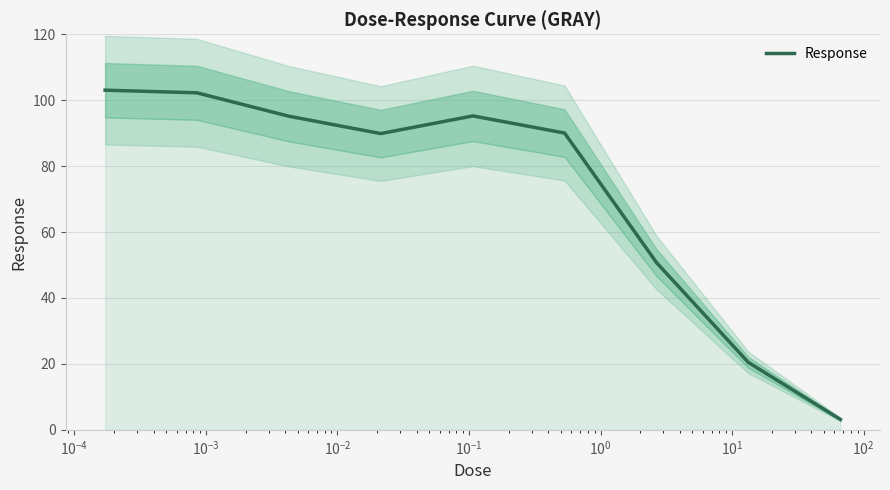

What is the maximum value for Response?

103.0